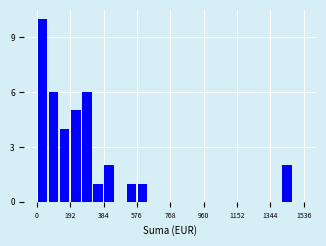

Read against the x-axis, roughly where is the centre of the tallest bar?

40